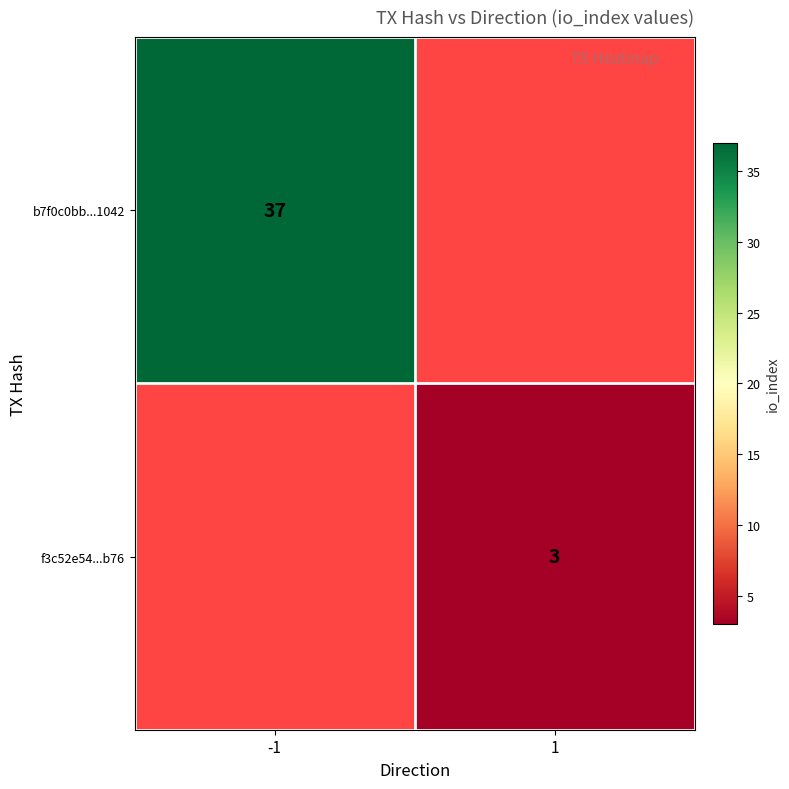

Which has a higher value, -1 or 1?

1